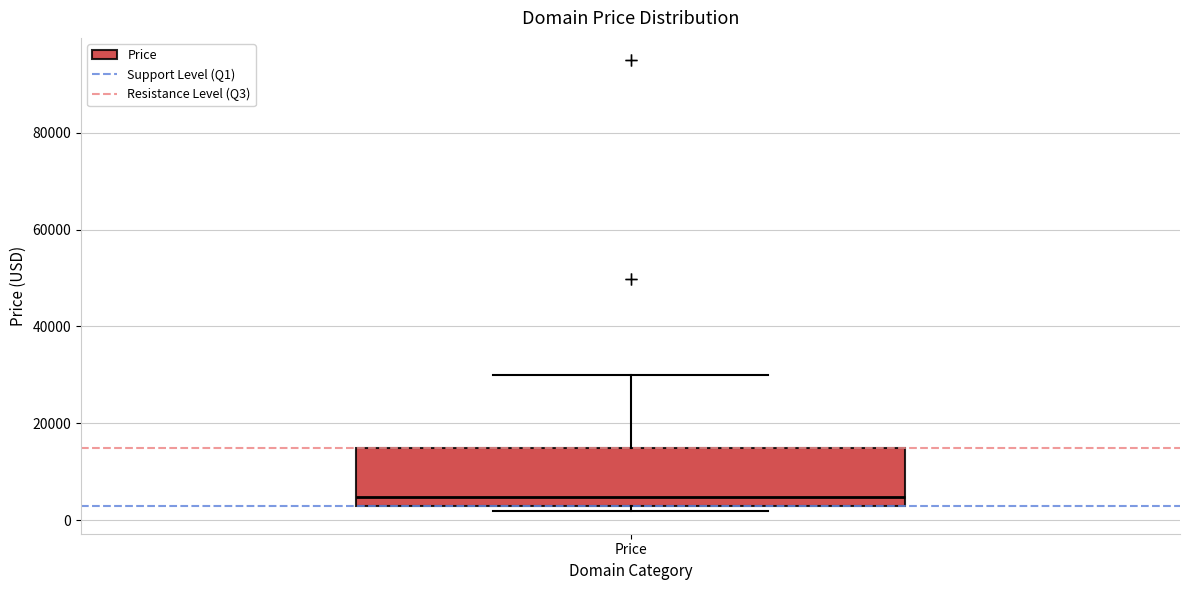

Read this box plot against the y-axis: the position of the median line, the range covered by the box, and the ends of both whiskers. The values are not printed on the chart, so give them approximately, as read against the axis.

median 4000, box 2000 to 14000, whiskers 2000 (just below the box's lower edge) to 30000